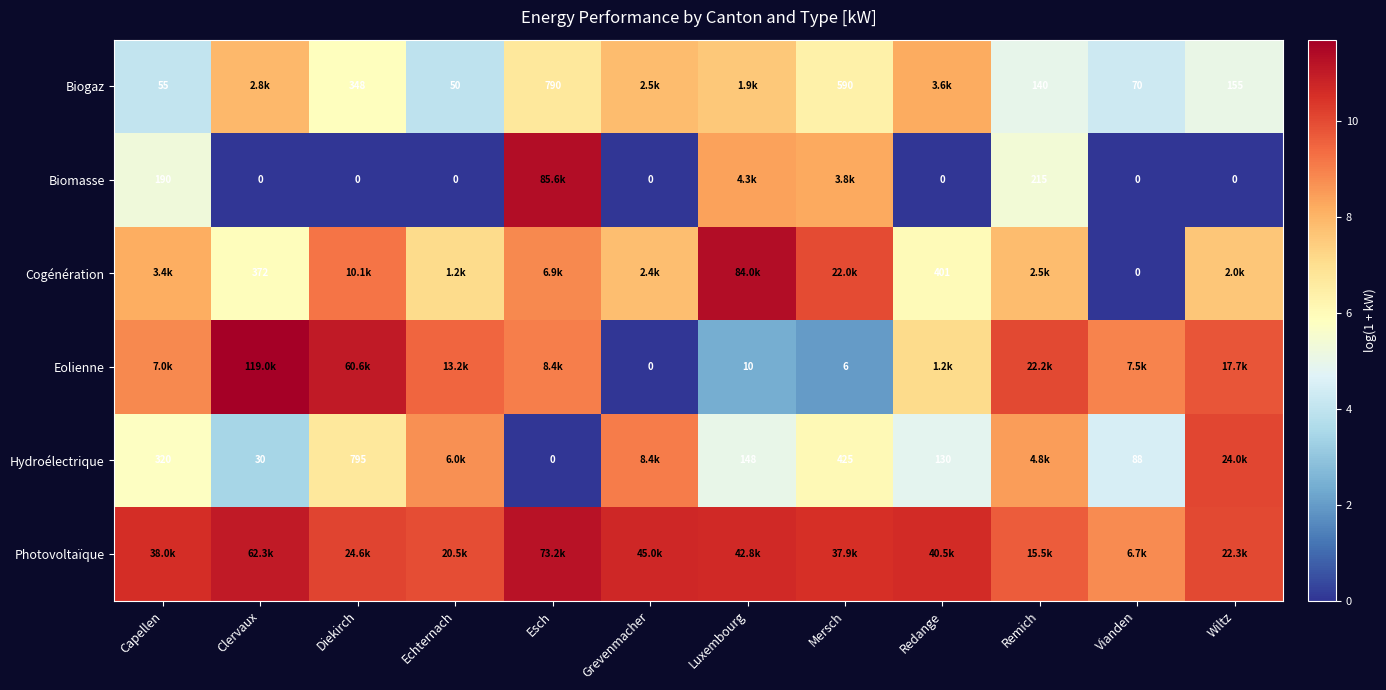

Is the value of Eolienne at Luxembourg greater than the value of Hydroélectrique at Diekirch?

No